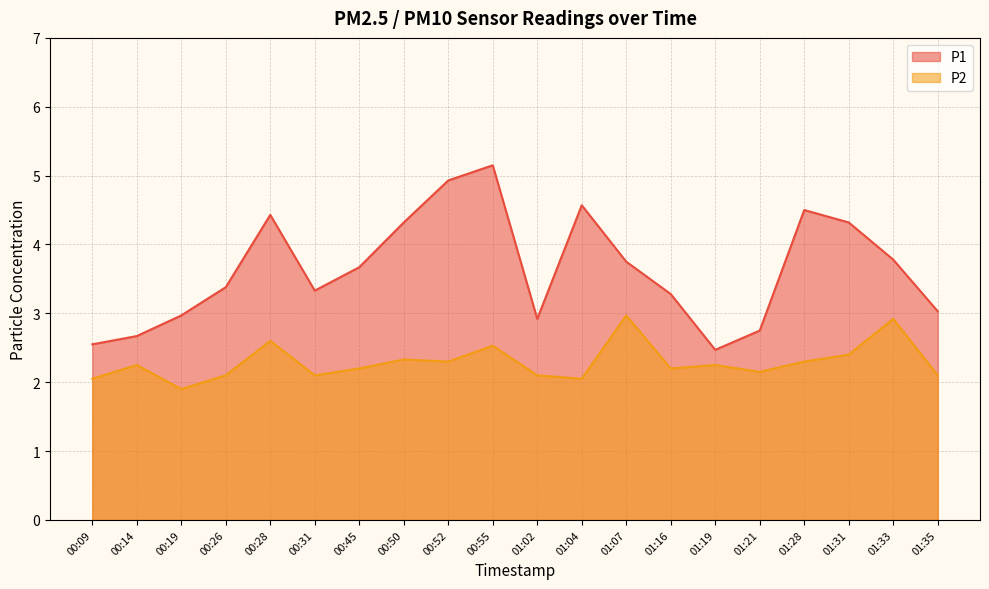

What is the sum of the P2 values at 01:35 and 00:14?

4.3